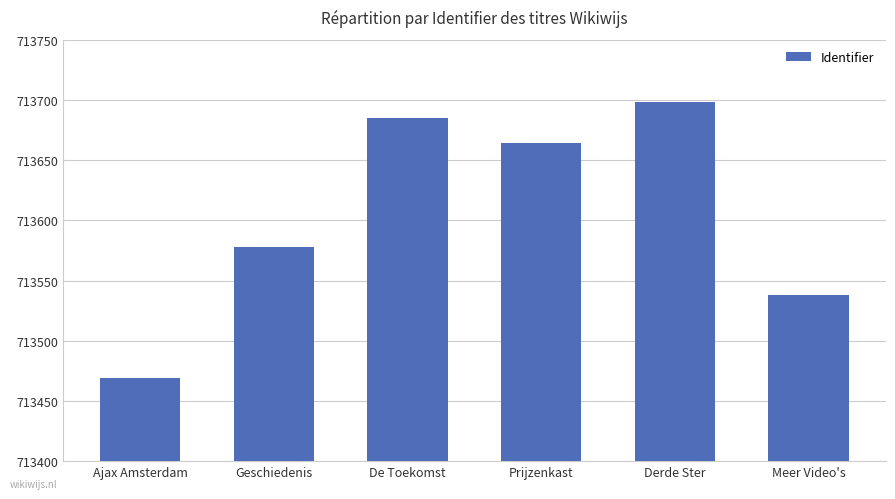

What is the sum of all values?

4281632